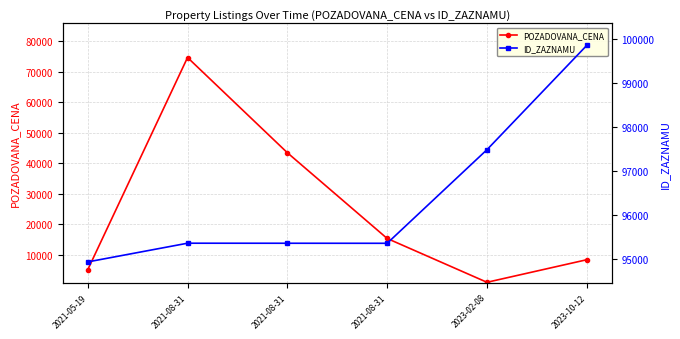

What is the label of the 5th point from the left?

2023-02-08